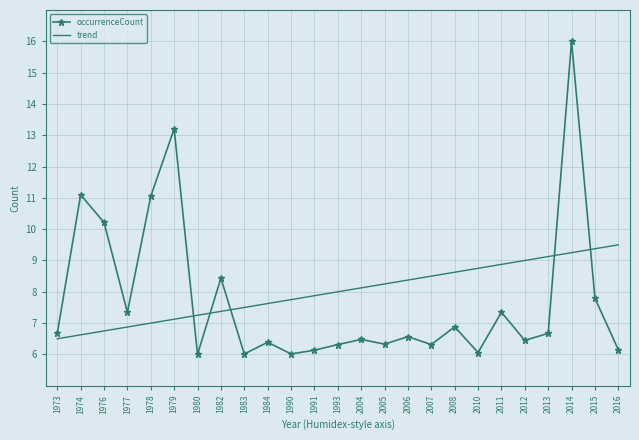

After their last crossing, which series has the higher values: occurrenceCount or trend?

trend